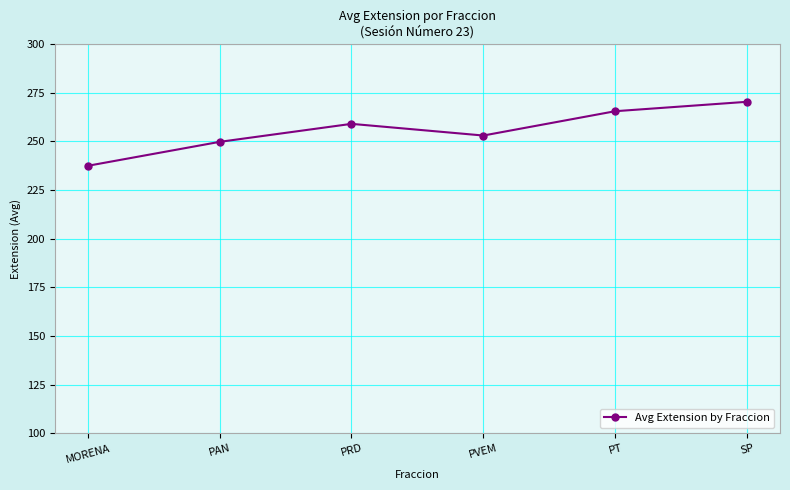

Where is the first local minimum?

PVEM